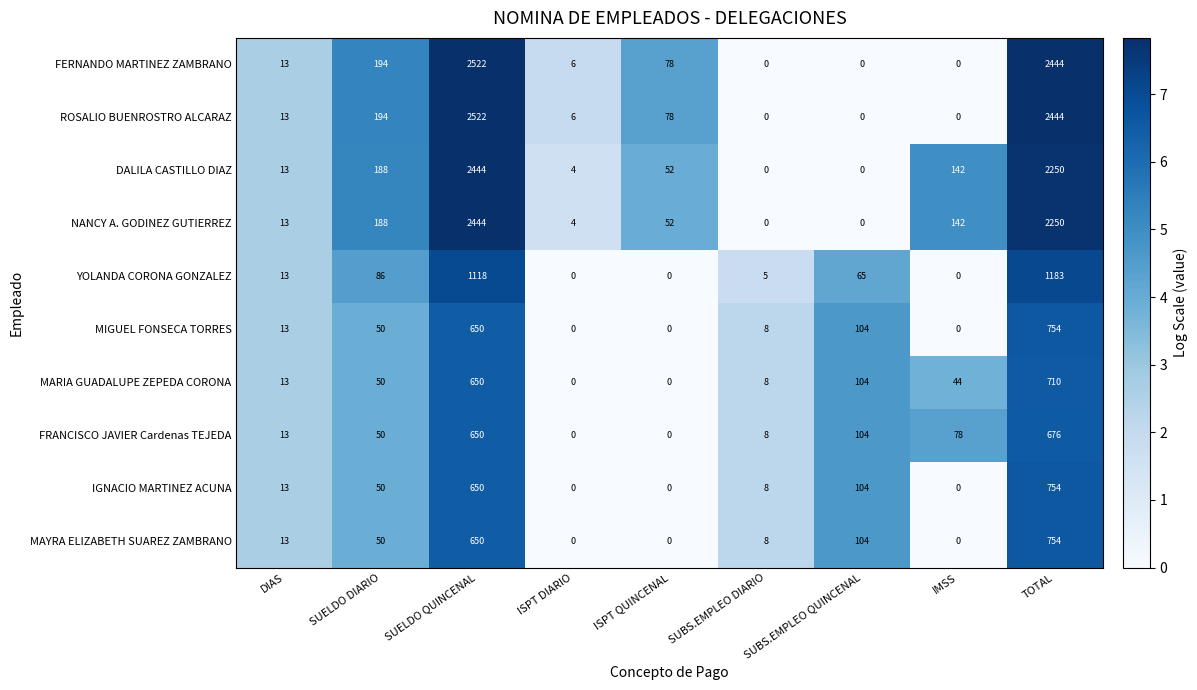

The MARIA GUADALUPE ZEPEDA CORONA series shows 710 at TOTAL. True or false?

True